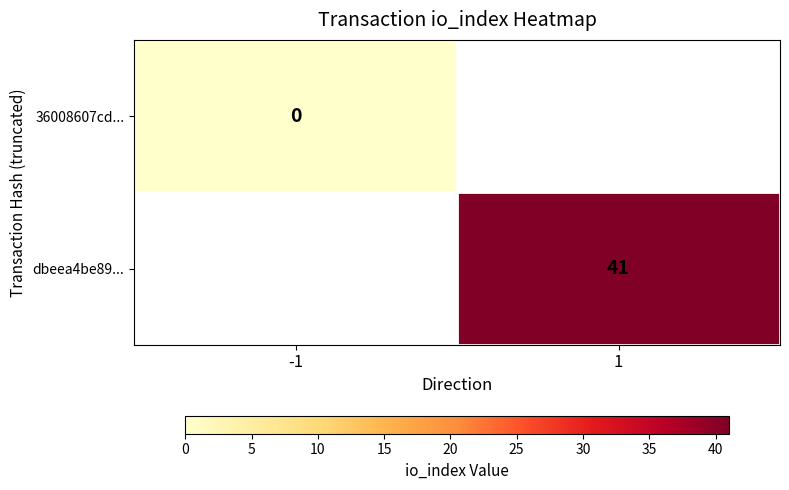

The value of dbeea4be89... at 1 is 41. True or false?

True